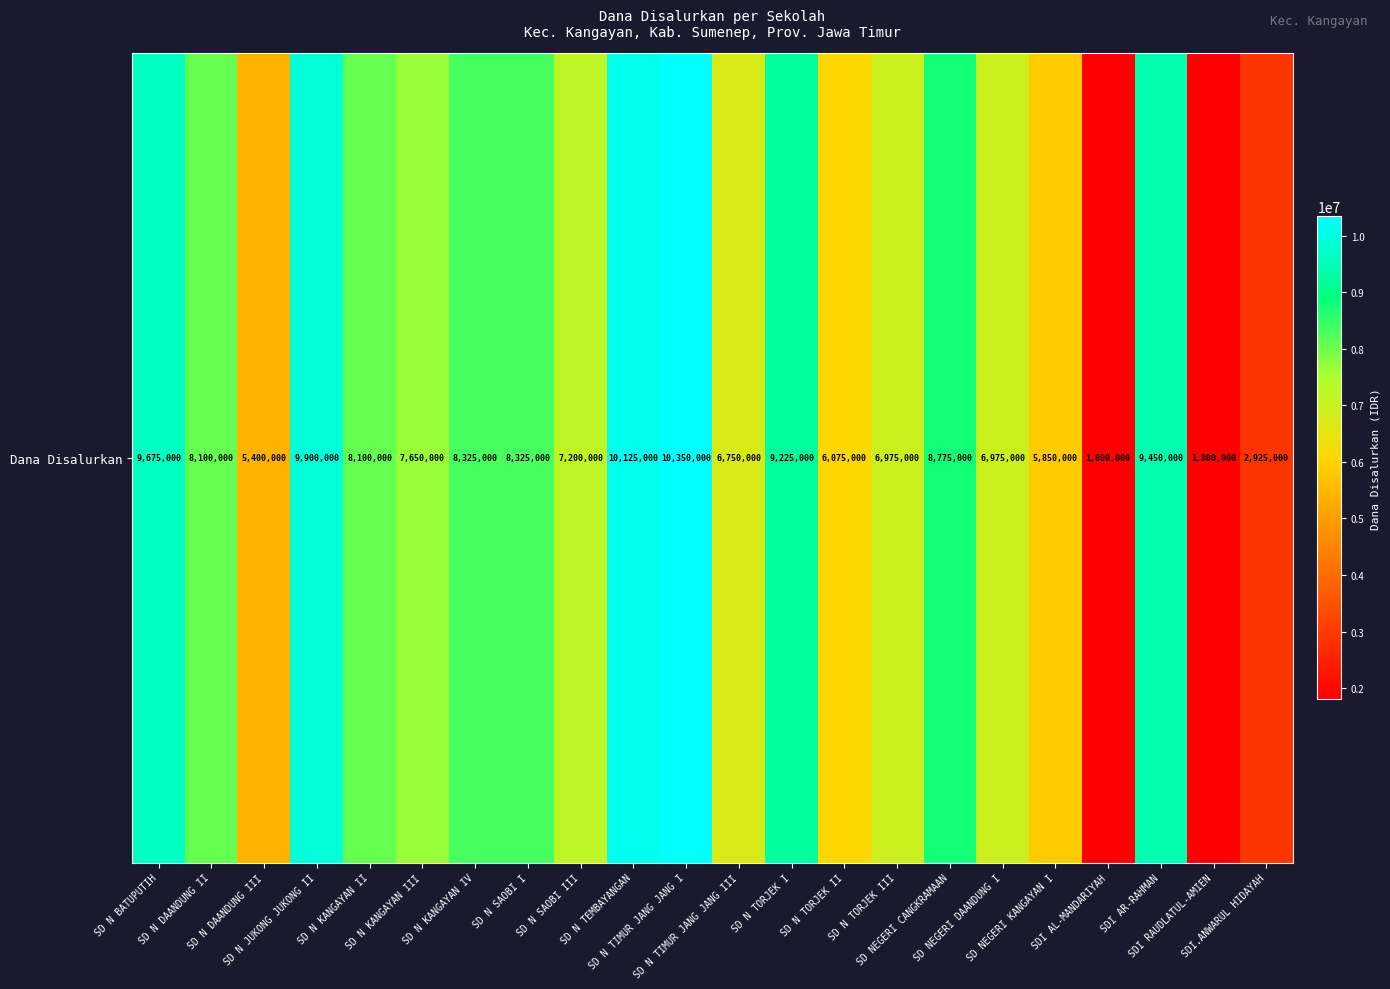

How many categories are shown in the chart?

22